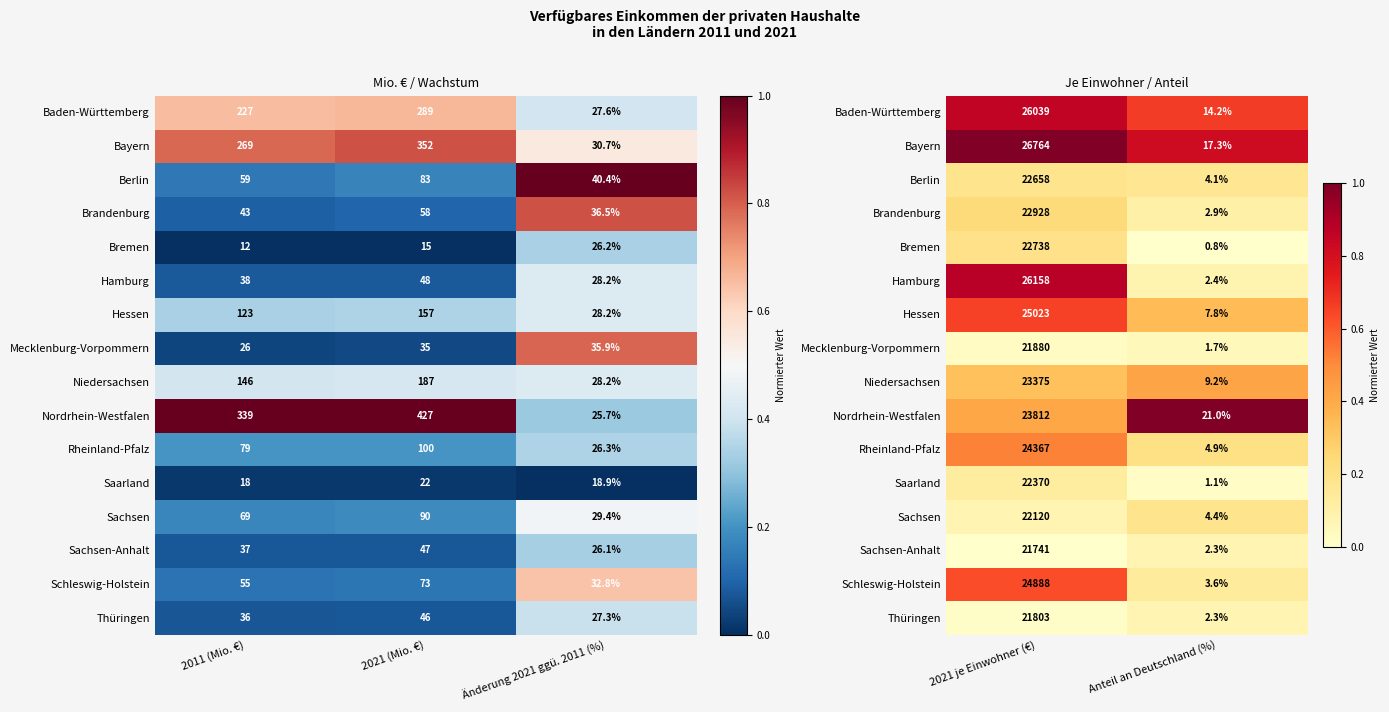

Rank the series by their maximum value, from lowest to highest.

Mecklenburg-Vorpommern, Thüringen, Sachsen-Anhalt, Saarland, Sachsen, Berlin, Bremen, Brandenburg, Niedersachsen, Rheinland-Pfalz, Schleswig-Holstein, Hessen, Baden-Württemberg, Hamburg, Bayern, Nordrhein-Westfalen